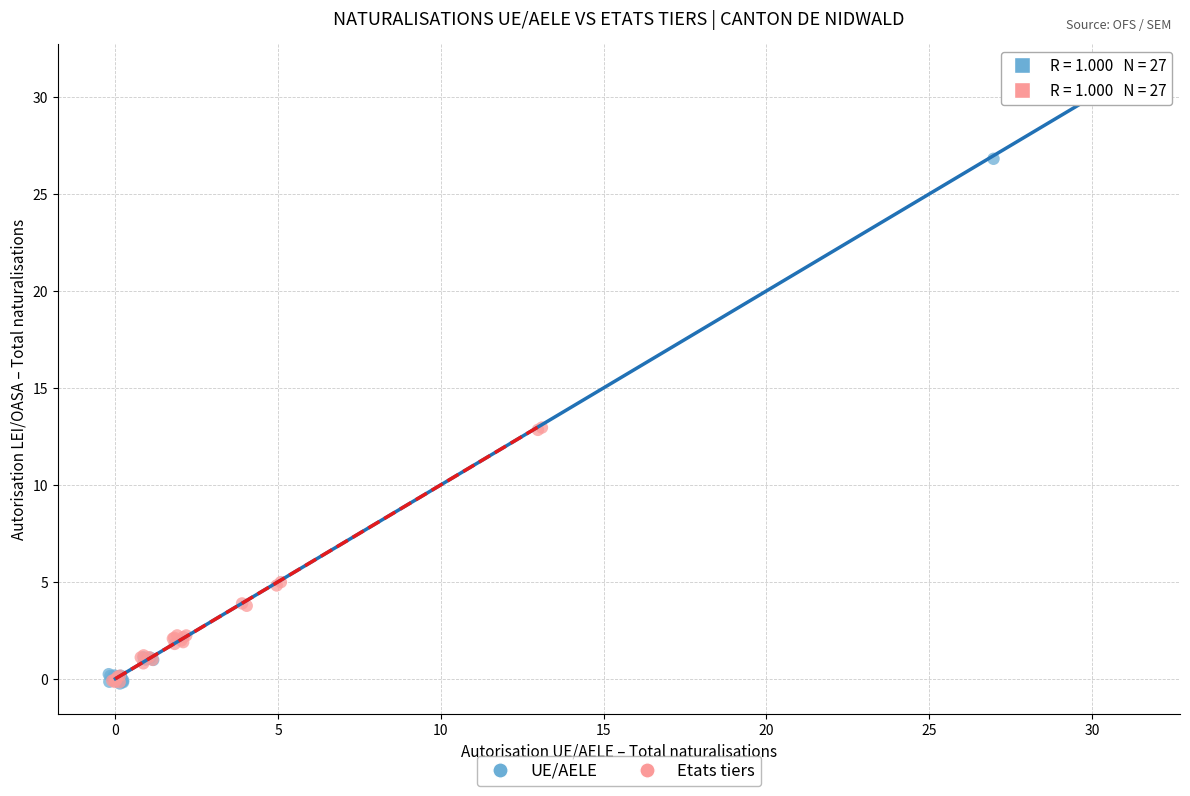

What are all the series names shown in the legend?

UE/AELE, Etats tiers